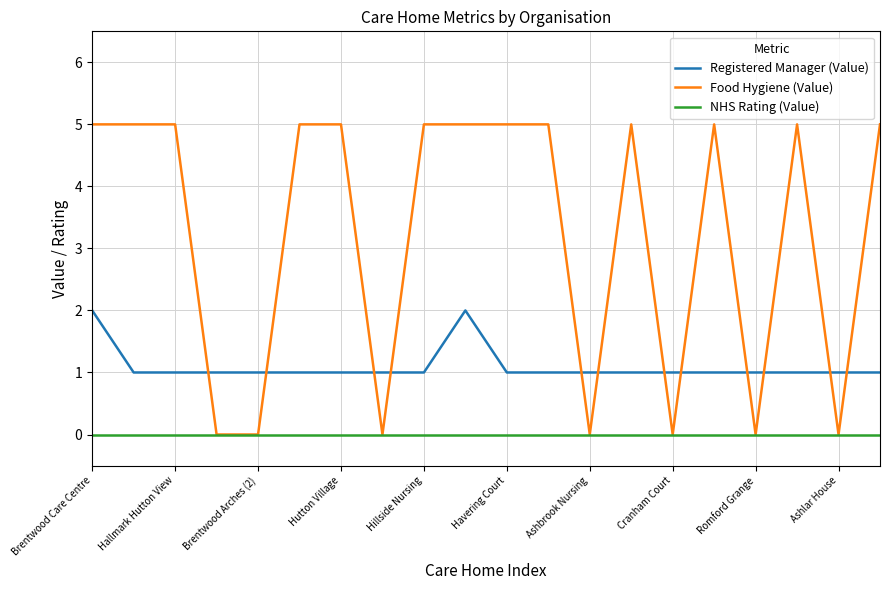

List the series in order of their overall mean, lowest first.

NHS Rating (Value), Registered Manager (Value), Food Hygiene (Value)